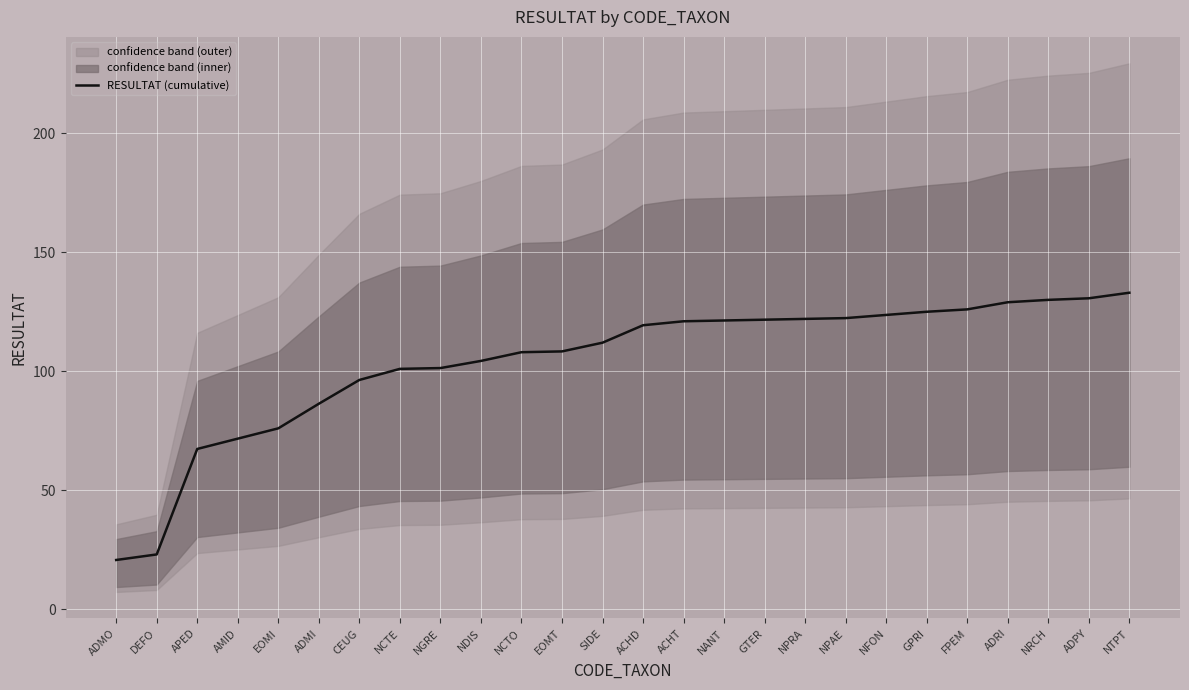

True or false: there are more than 2 points higher than both neighbors.

False